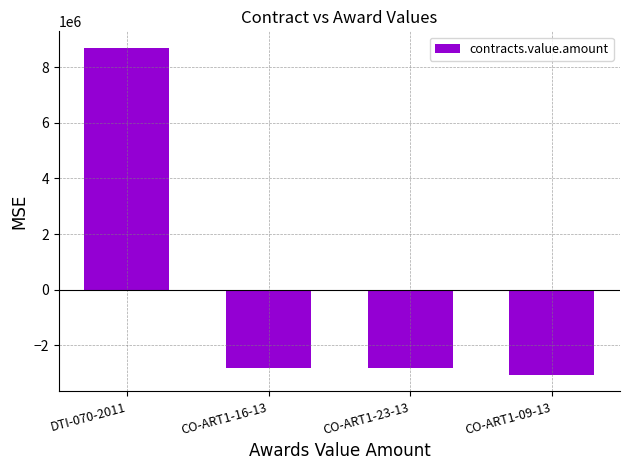

Is it true that the value at CO-ART1-23-13 is -2818500?

True